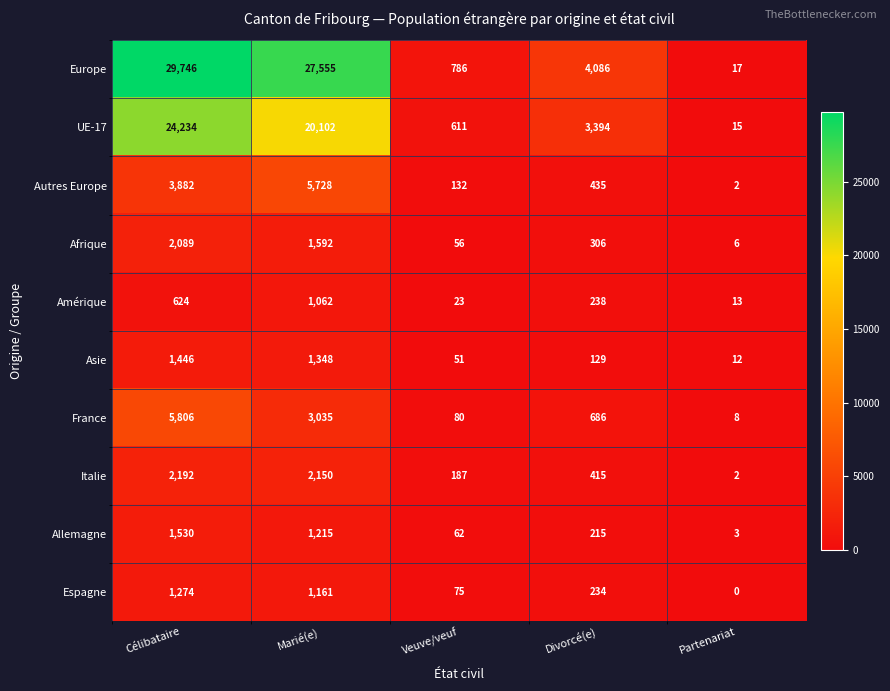

What is the sum of all Espagne values?

2744